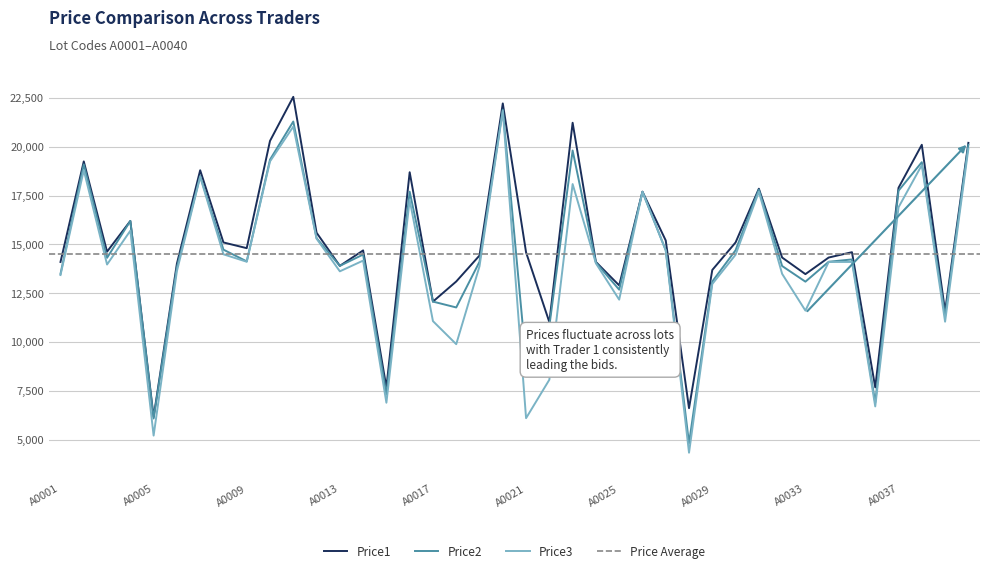

True or false: Price1 and Price3 intersect in this chart.

False